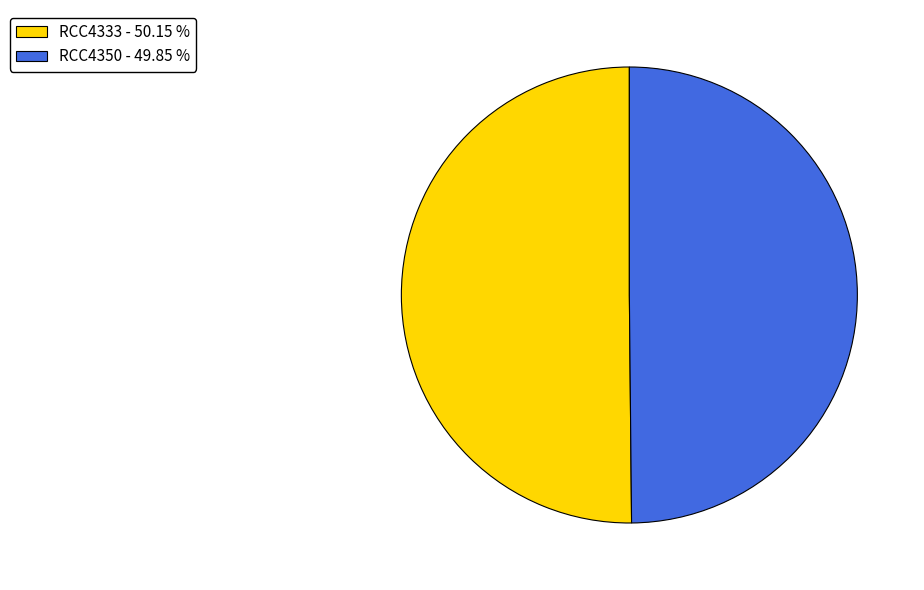

Approximately how many times larger is the value at RCC4333 - 50.15 % compared to RCC4350 - 49.85 %?

1.0